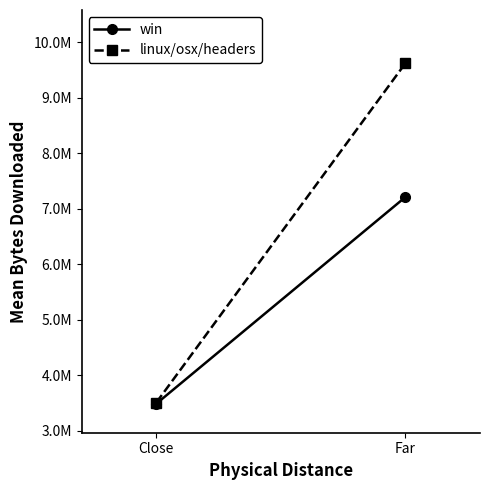

The value of linux/osx/headers at Far is 16914399.9. True or false?

False